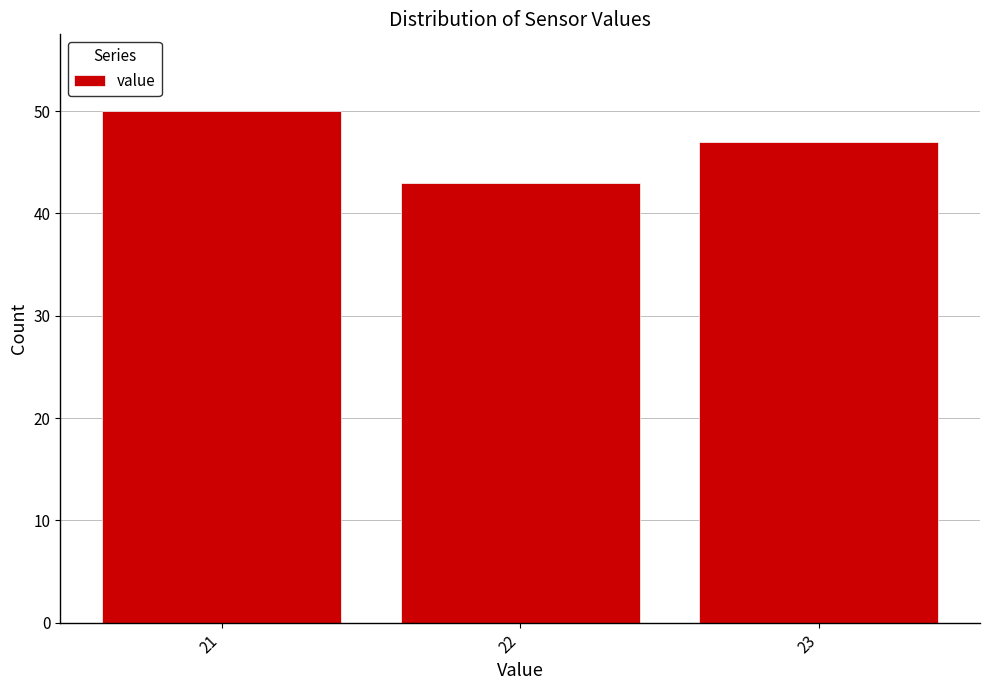

Reading left to right, what are all the values shown in this chart?

50	43	47